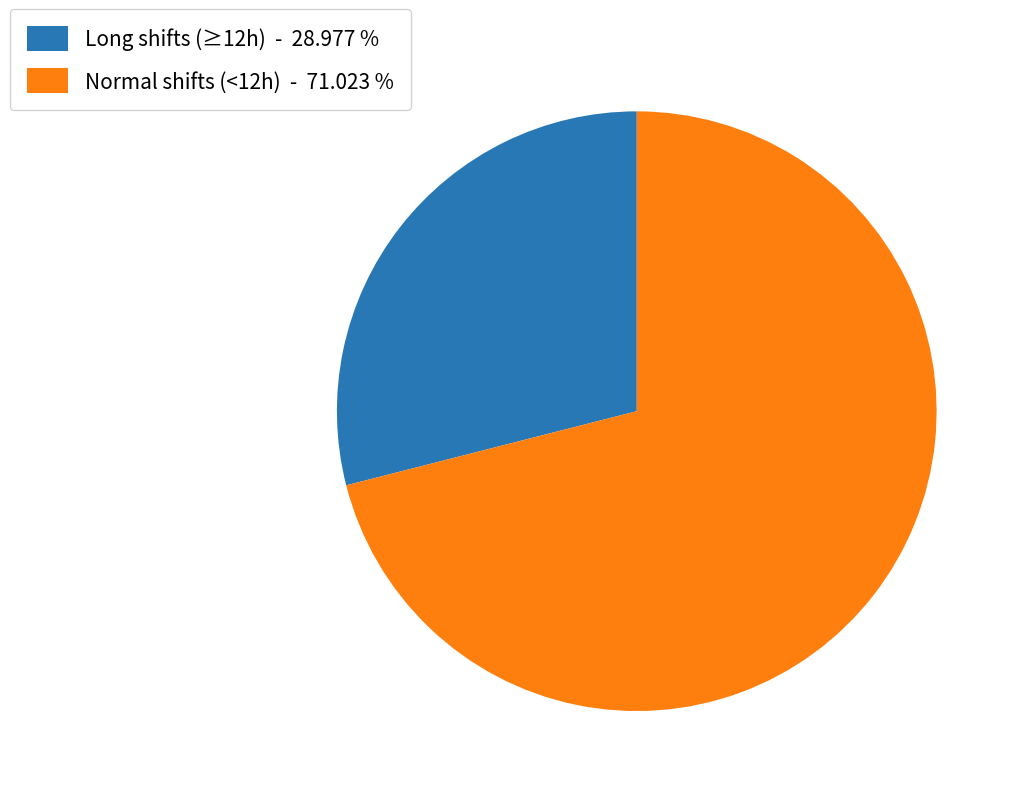

Count the number of slices in the pie.

2